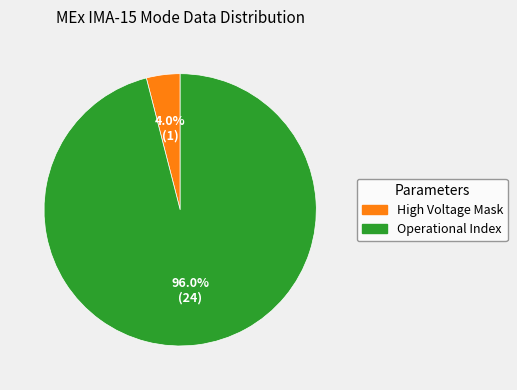

Is Operational Index the majority of the pie?

Yes